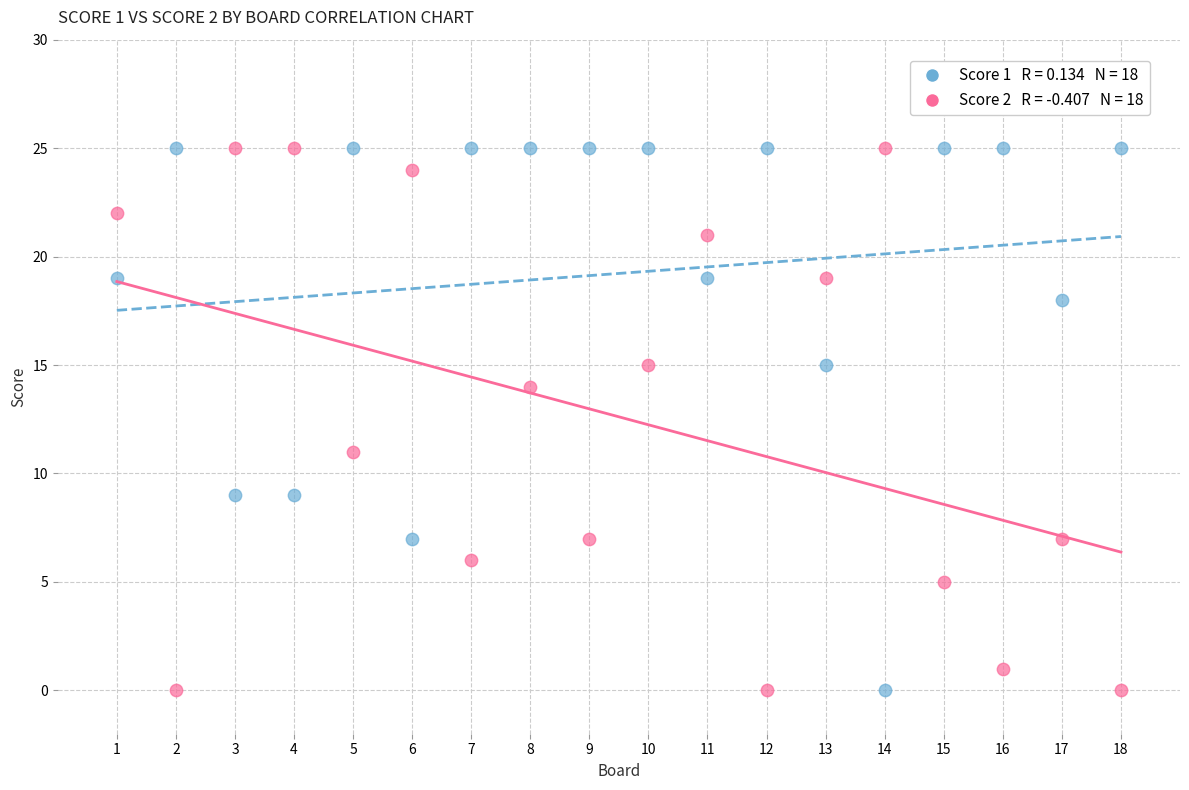

Across all series, what Y value is closest to 12?

11